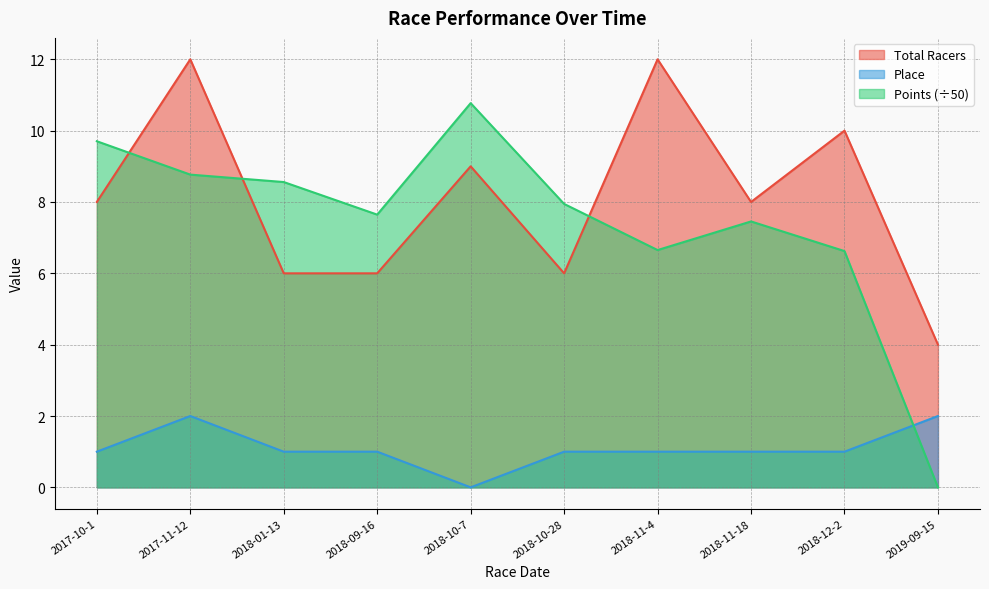

Does the chart have visible grid lines?

Yes